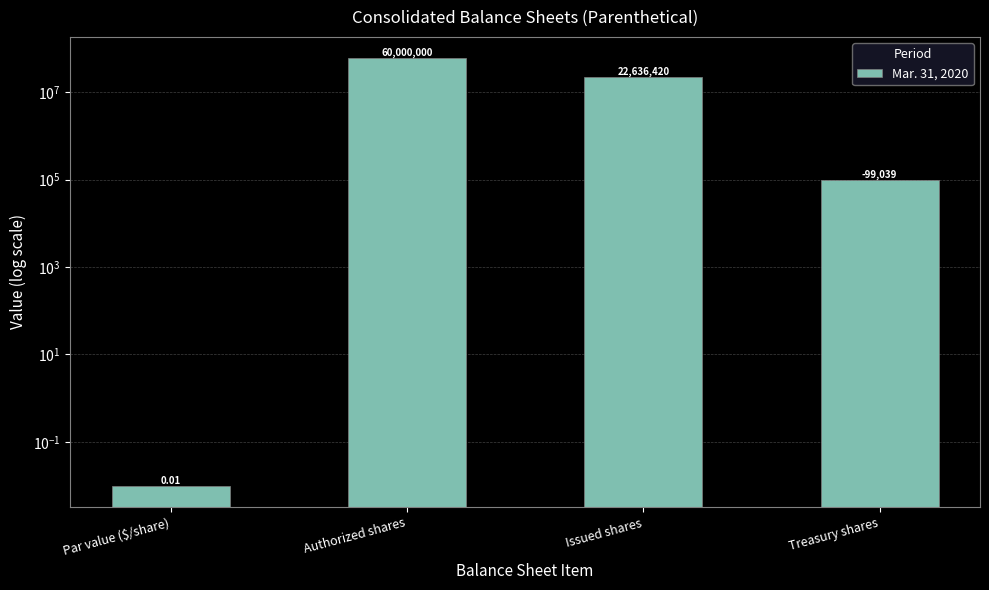

How many bars are there in total?

4